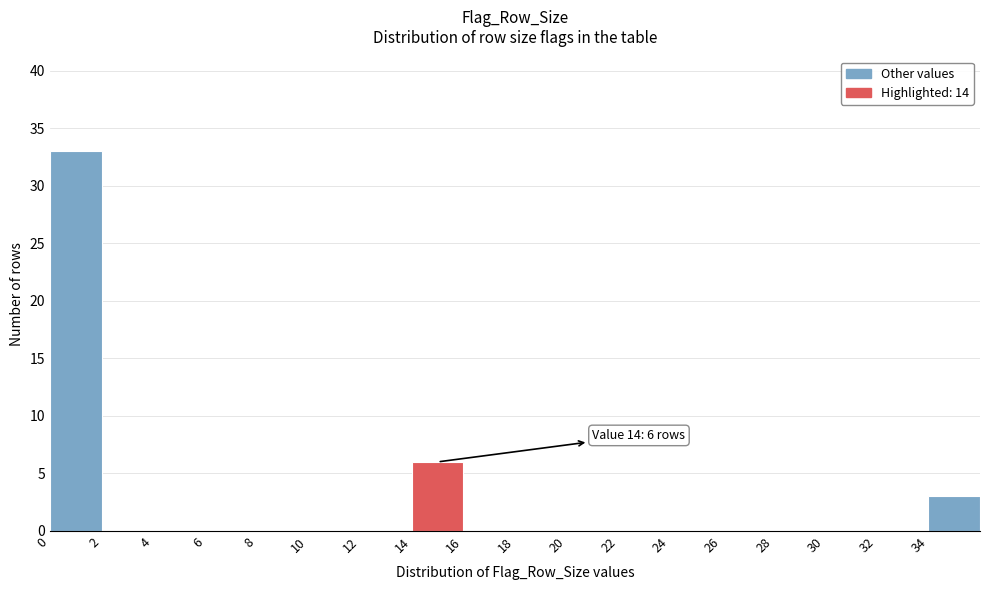

Which range on the x-axis has the tallest bar?

0 to 2